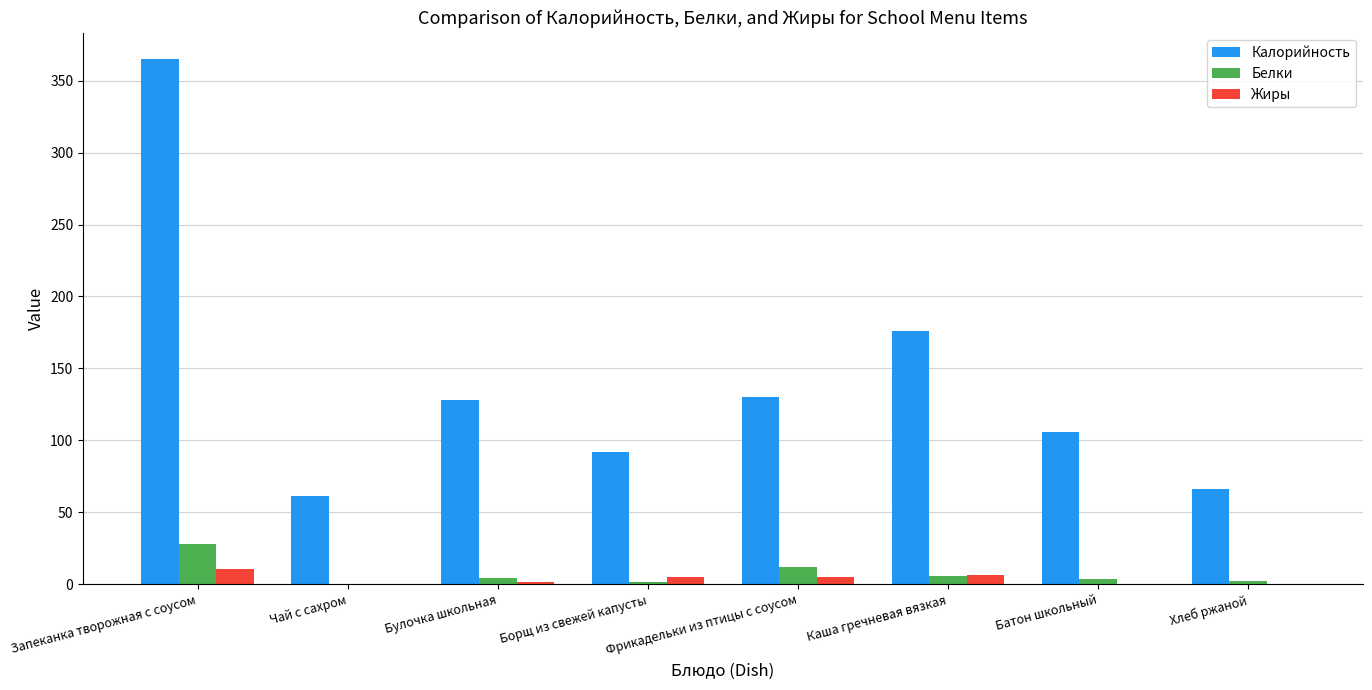

How many groups of bars are there?

8